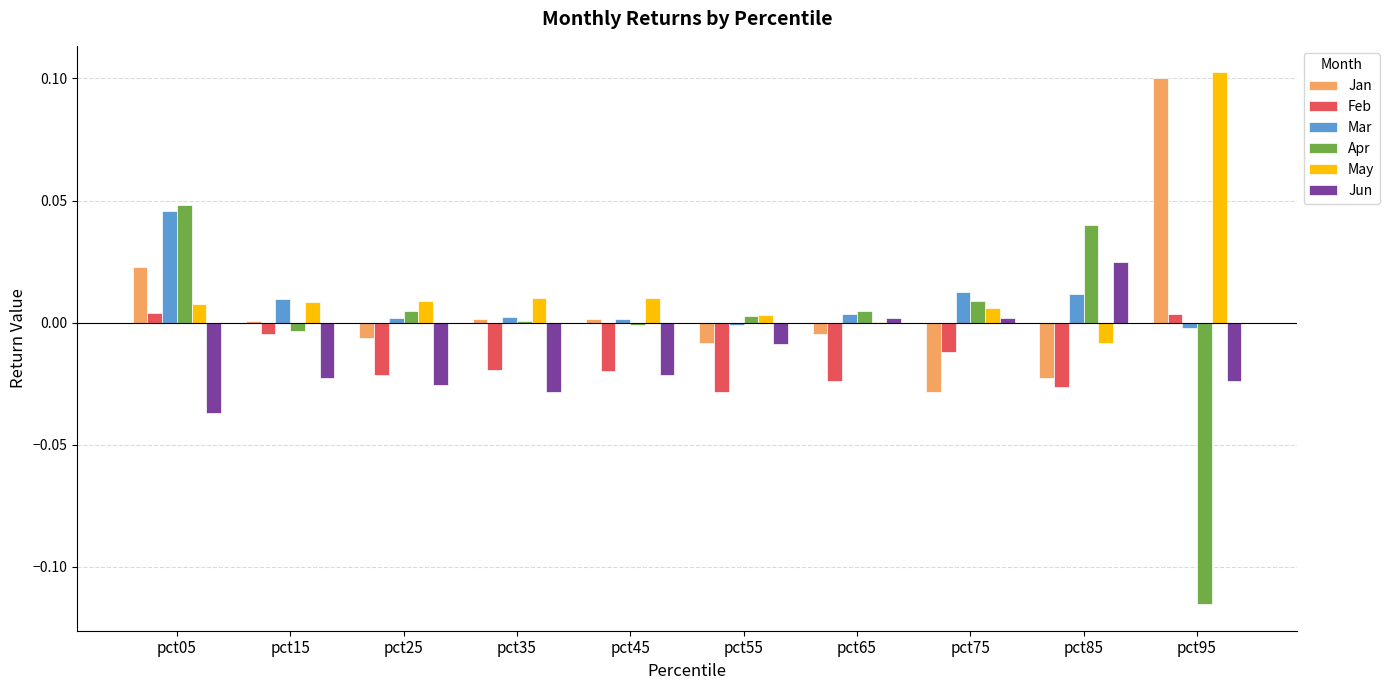

Count the number of data series in this chart.

6